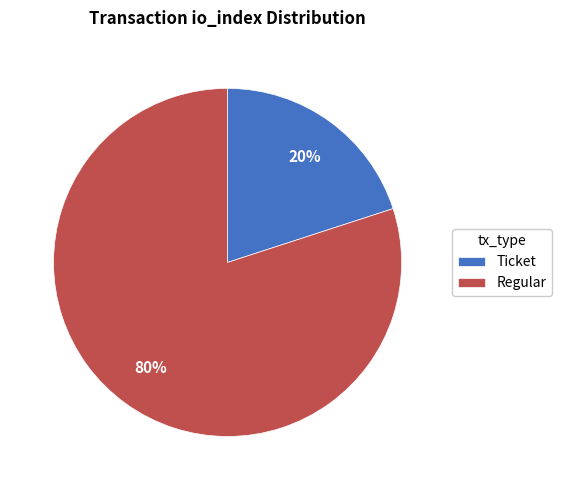

What percentage is the Ticket slice, to the nearest percent?

20%